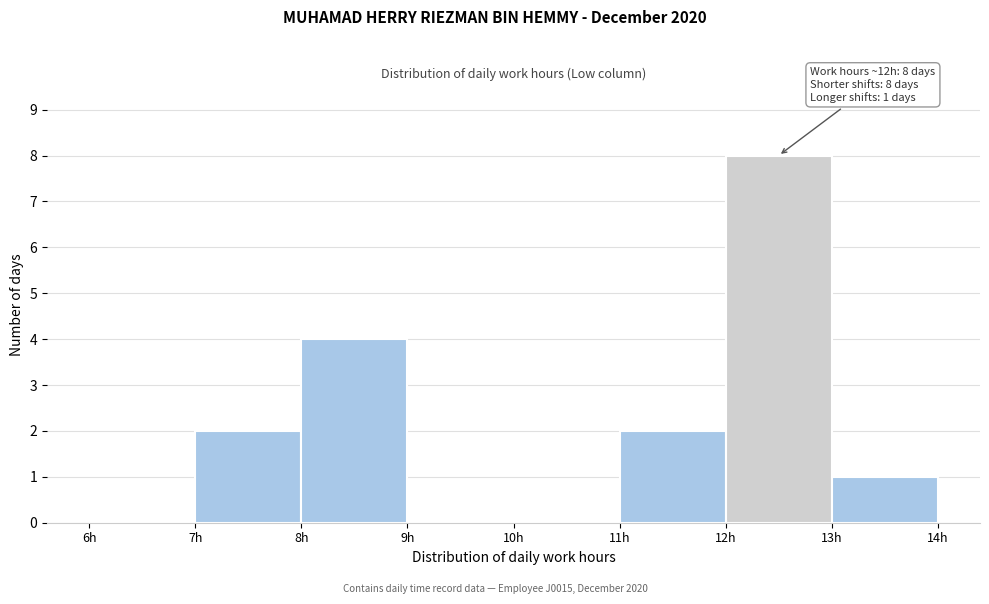

Which range on the x-axis has the tallest bar?

12 to 13